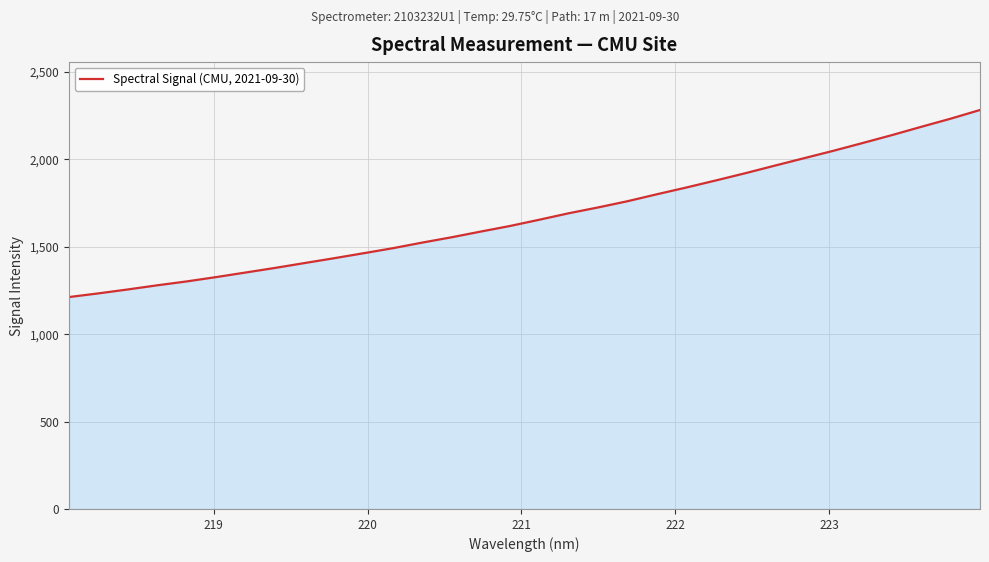

What is the difference between the maximum and minimum values?

1070.3